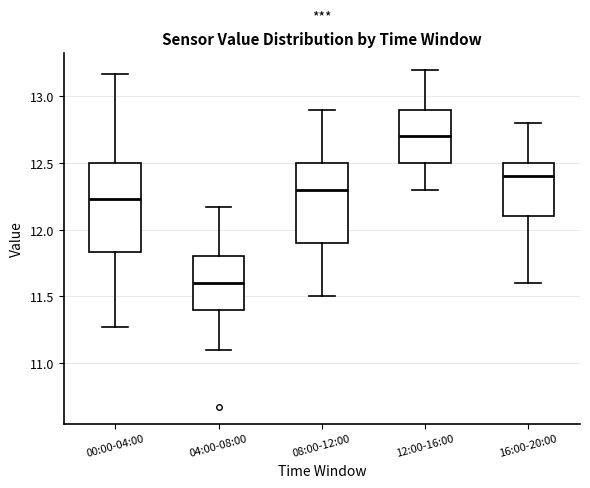

Where does the upper whisker of the box for 08:00-12:00 end on the y-axis? The values are not printed on the chart, so give them approximately, as read against the axis.

12.90